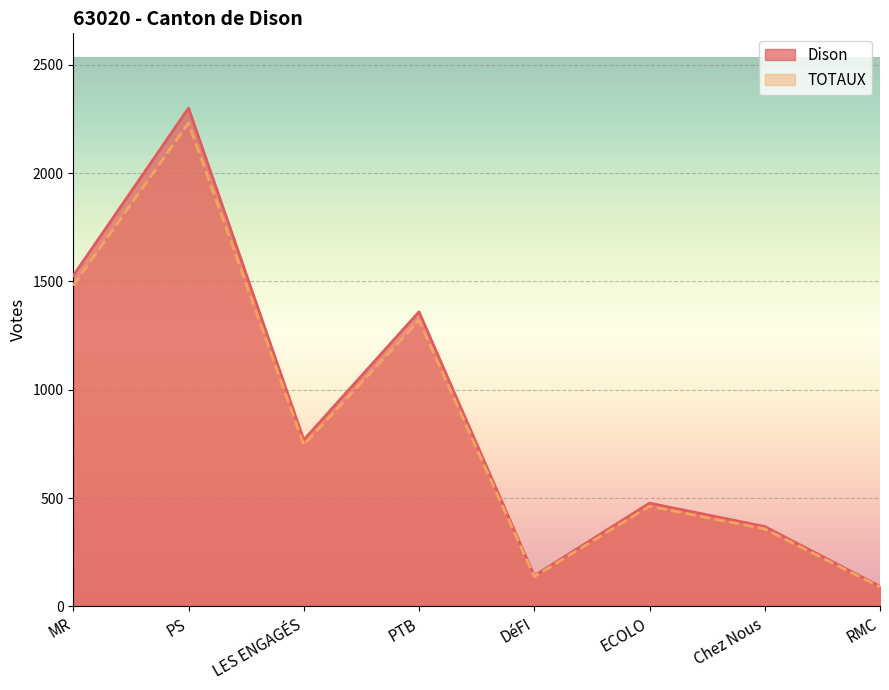

Reading right to left, extract all data points from this chart.

Dison: RMC=93.0	Chez Nous=369.0	ECOLO=477.0	DéFI=142.0	PTB=1360.0	LES ENGAGÉS=769.0	PS=2300.0	MR=1527.0
TOTAUX: RMC=90.2	Chez Nous=357.9	ECOLO=462.7	DéFI=137.7	PTB=1319.2	LES ENGAGÉS=745.9	PS=2231.0	MR=1481.2